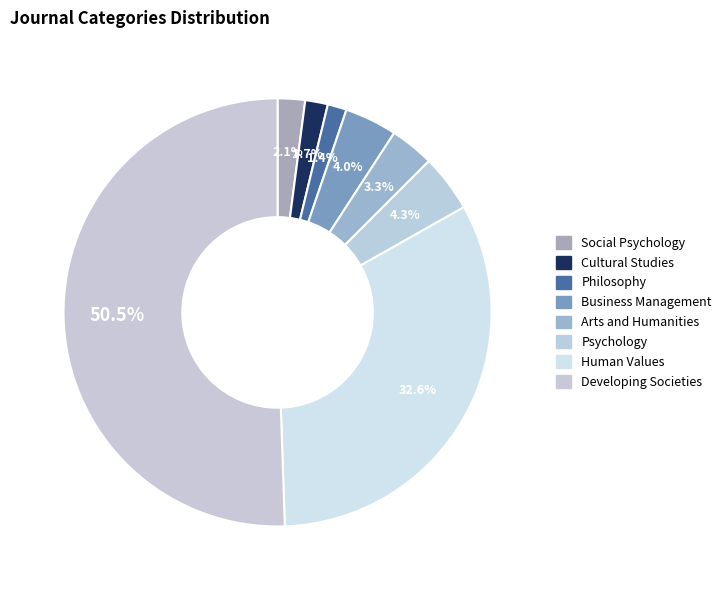

Is there any slice that represents more than half of the pie?

Yes